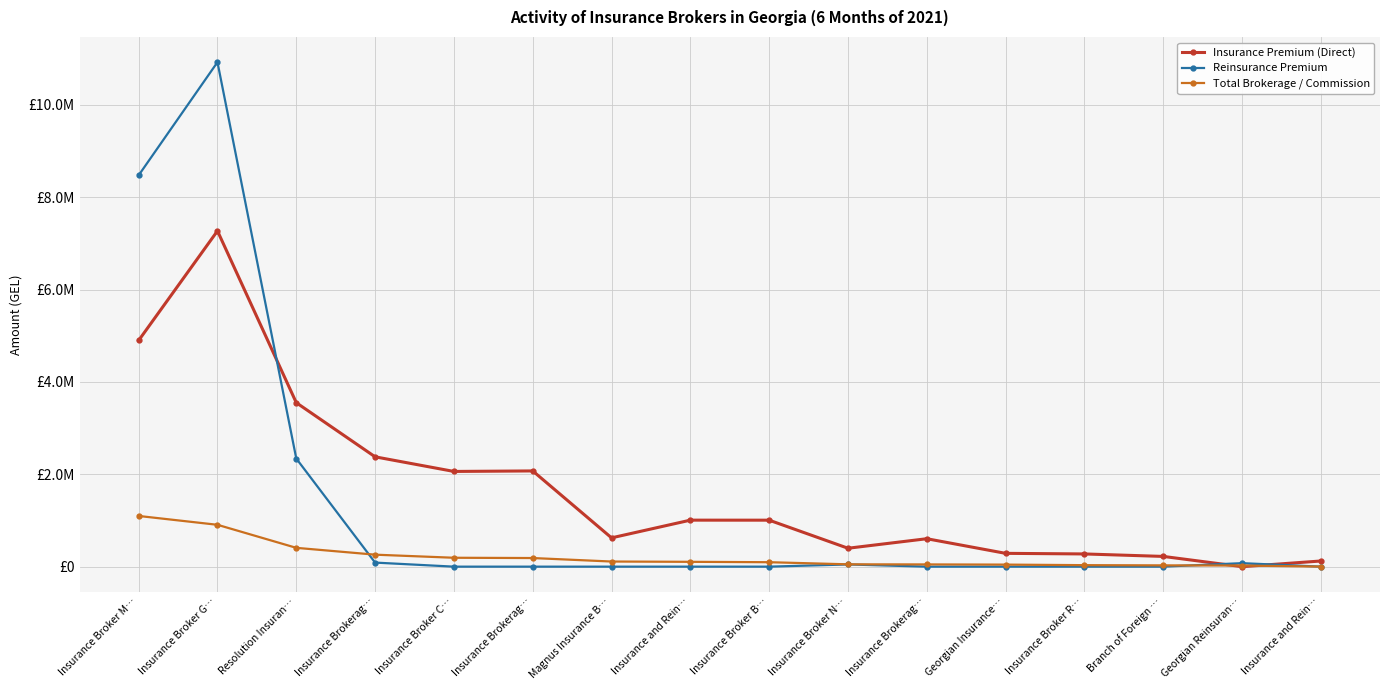

What are all the series names shown in the legend?

Insurance Premium (Direct), Reinsurance Premium, Total Brokerage / Commission